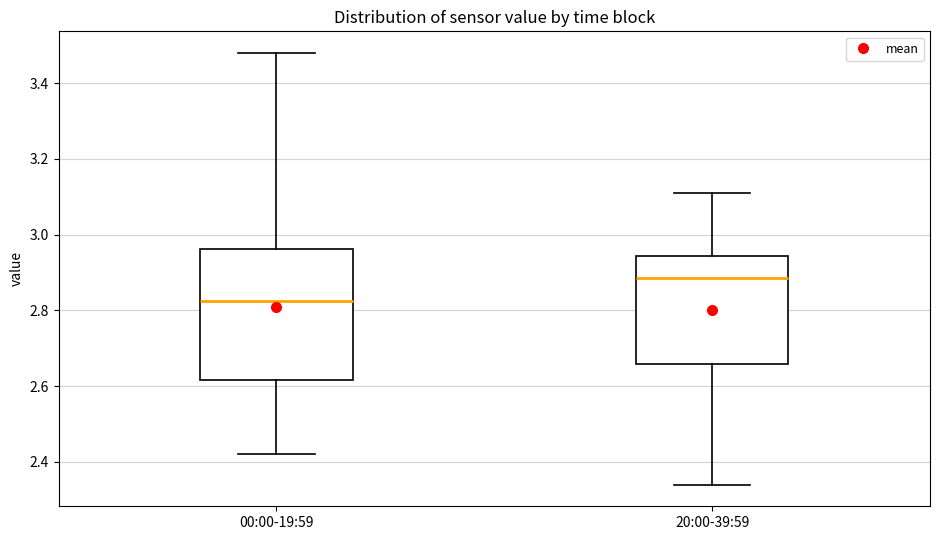

Which box is the tallest, from its lower edge to its upper edge?

00:00-19:59